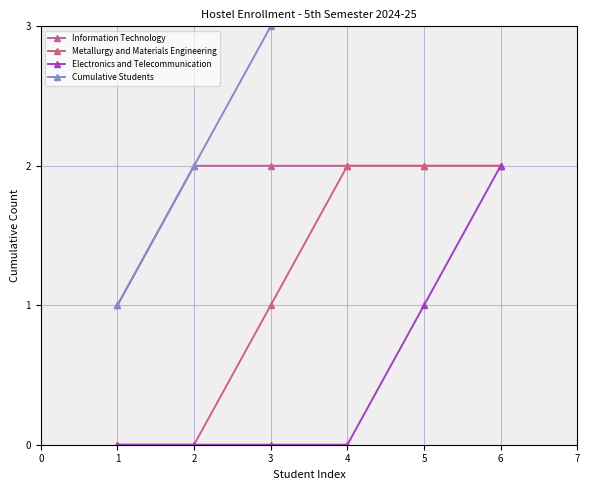

Reading left to right, what are all the values shown in this chart?

Information Technology: 1	2	2	2	2	2
Metallurgy and Materials Engineering: 0	0	1	2	2	2
Electronics and Telecommunication: 0	0	0	0	1	2
Cumulative Students: 1	2	3	4	5	6